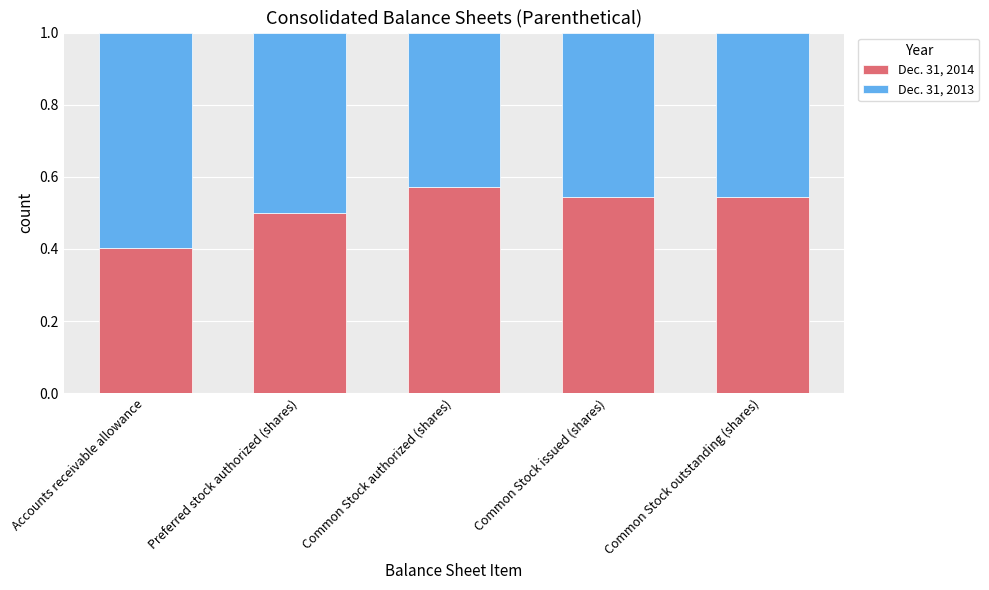

Count the number of categories in the chart.

5